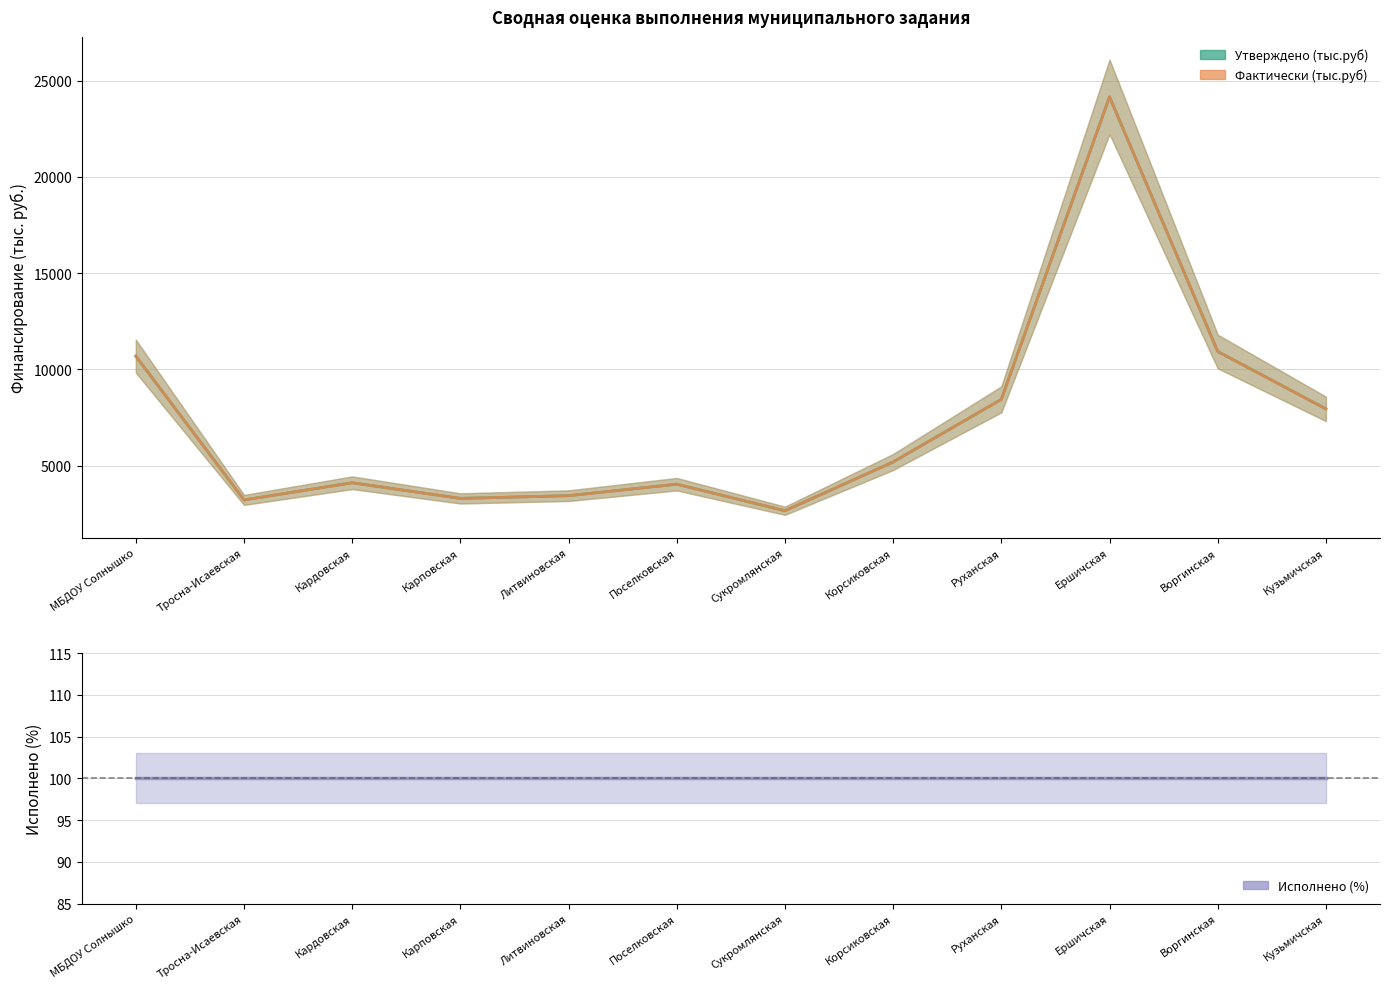

In Утверждено (тыс.руб), how many points are lower than both neighbors (excluding endpoints)?

3